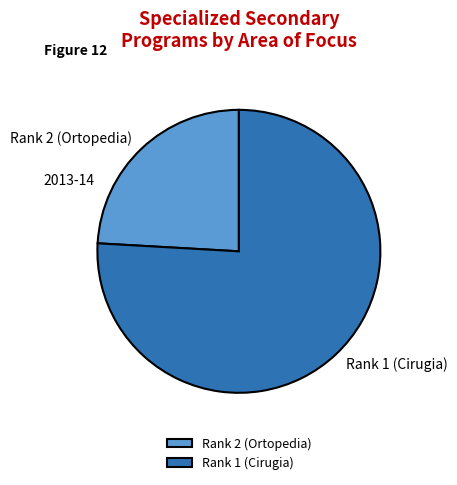

Rank the categories by value from highest to lowest.

Rank 1 (Cirugia), Rank 2 (Ortopedia)